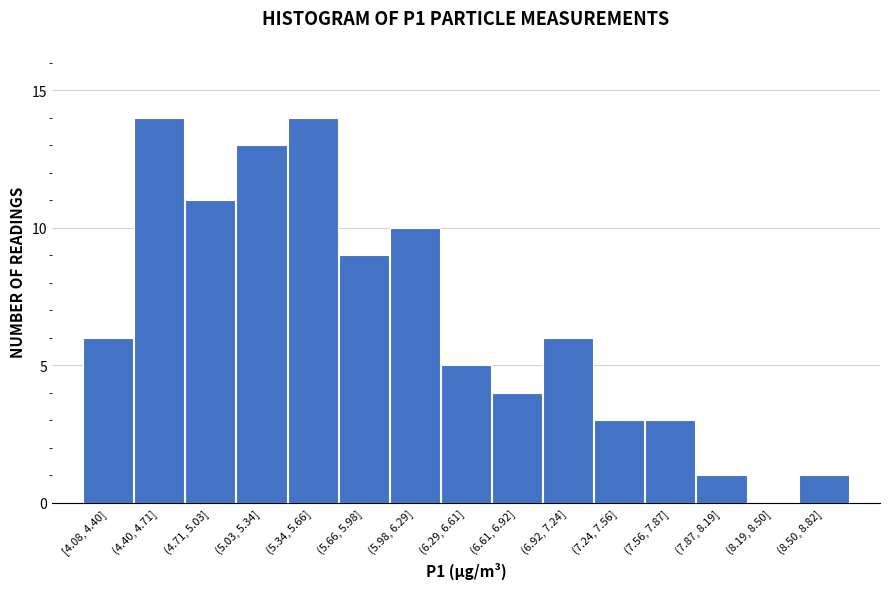

Reading left to right, what are all the values shown in this chart?

[4.08, 4.40]=6	(4.40, 4.71]=14	(4.71, 5.03]=11	(5.03, 5.34]=13	(5.34, 5.66]=14	(5.66, 5.98]=9	(5.98, 6.29]=10	(6.29, 6.61]=5	(6.61, 6.92]=4	(6.92, 7.24]=6	(7.24, 7.56]=3	(7.56, 7.87]=3	(7.87, 8.19]=1	(8.19, 8.50]=0	(8.50, 8.82]=1